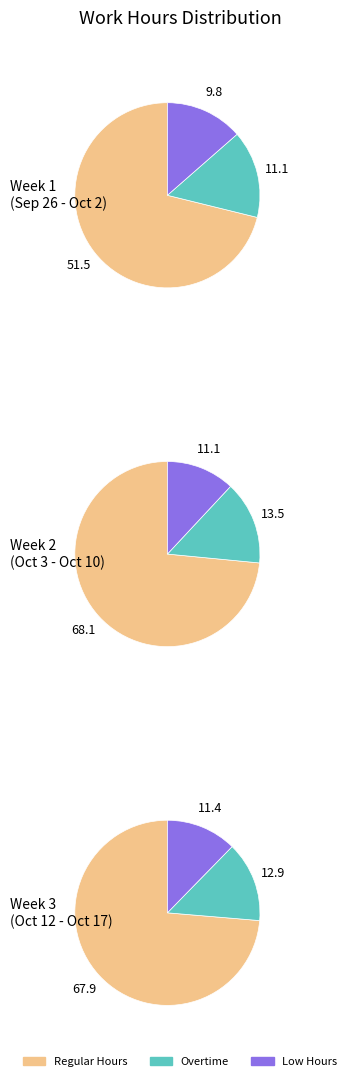

Combined, do 12 and 6 account for over 50%?

No